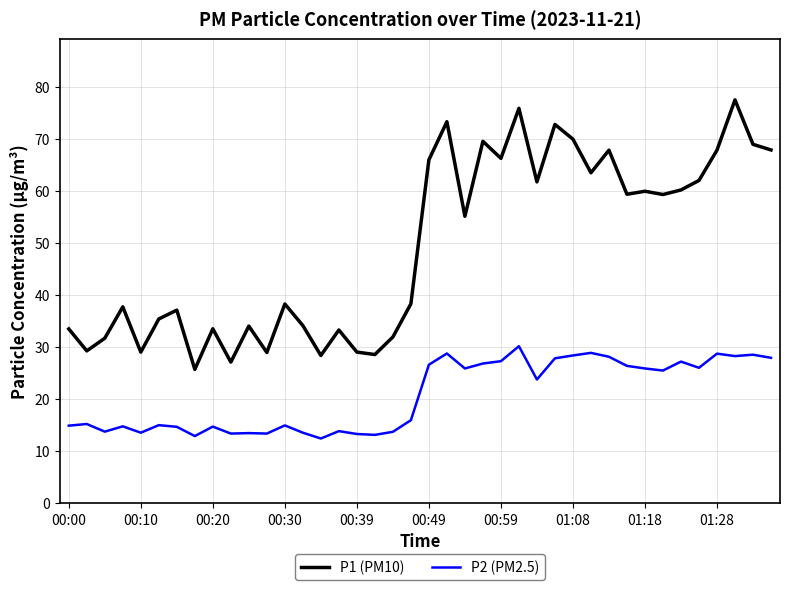

Is this an area chart (filled region under the line)?

No